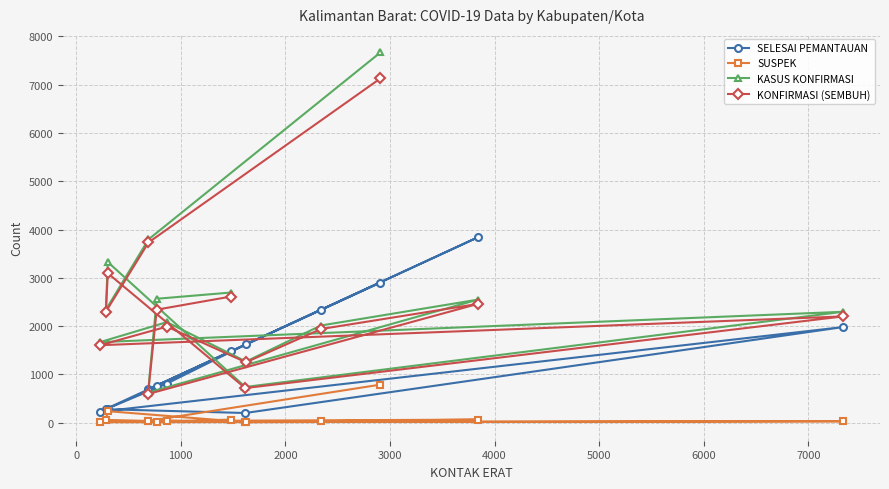

Rank the series by their maximum value, from highest to lowest.

KASUS KONFIRMASI, KONFIRMASI (SEMBUH), SELESAI PEMANTAUAN, SUSPEK